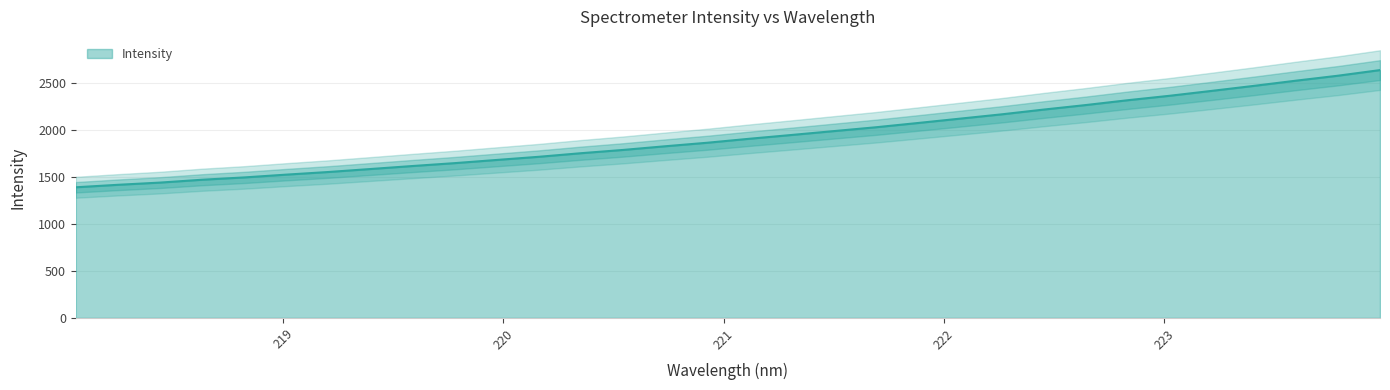

How many lines are shown in the chart?

1